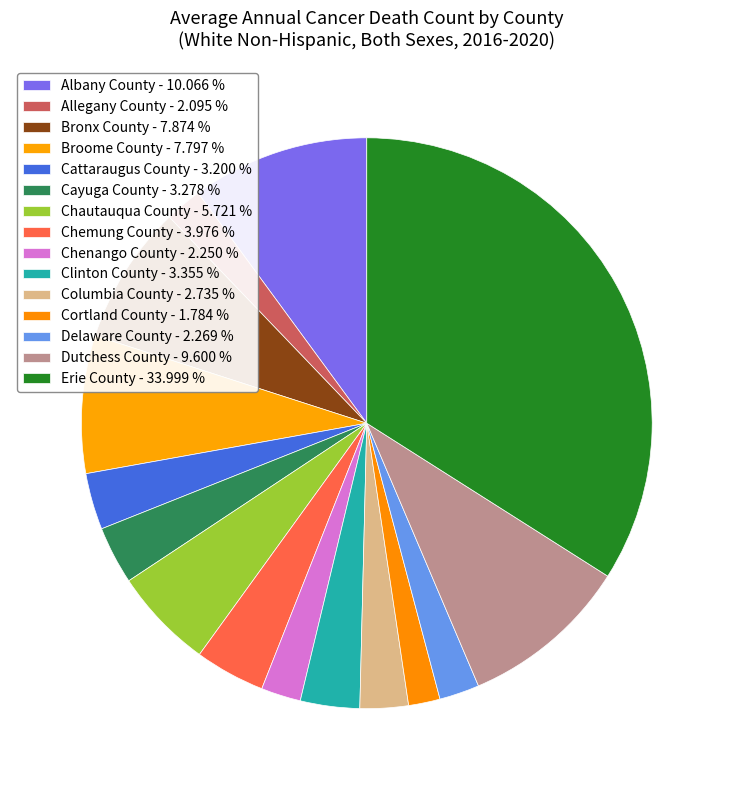

How many segments does this pie chart have?

15